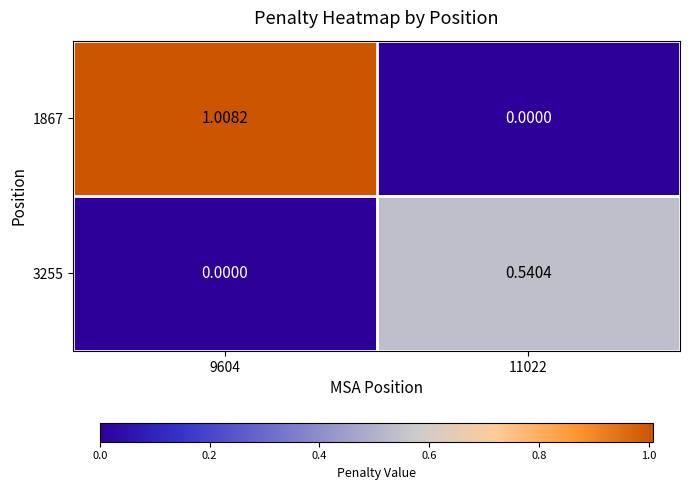

Reading left to right, what are all the values shown in this chart?

1867: 9604=1.0	11022=0.0
3255: 9604=0.0	11022=0.5